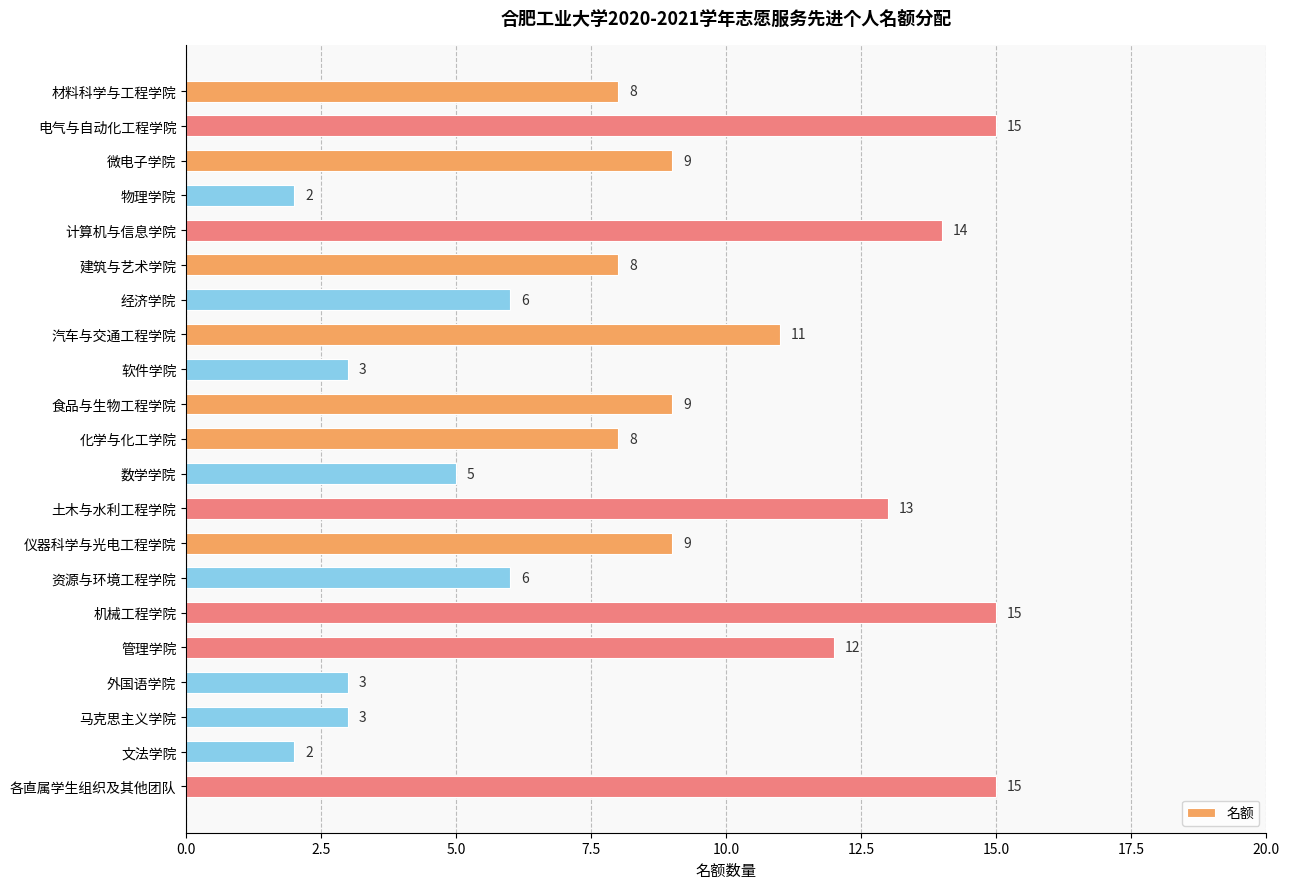

What is the value of the 12th bar from the top?

5